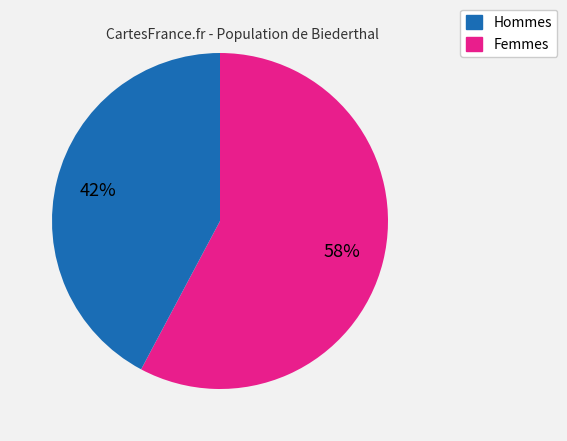

Is there any slice that represents more than half of the pie?

Yes